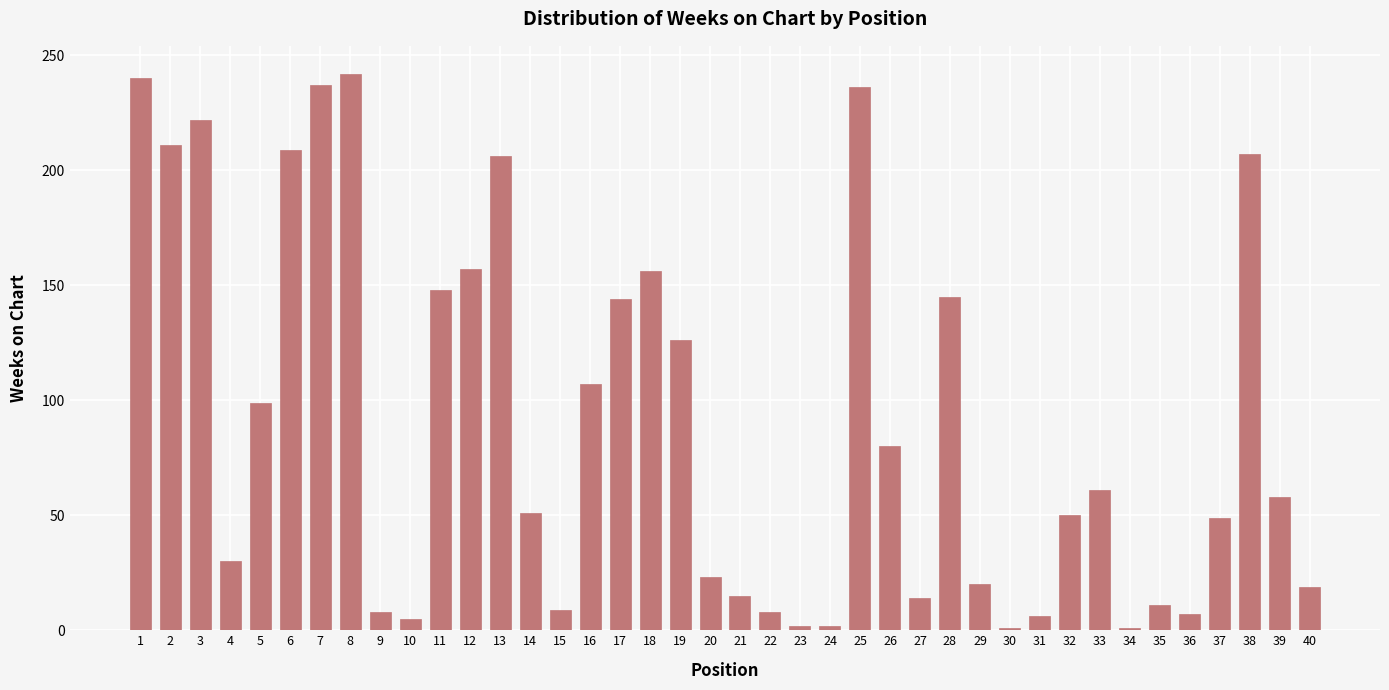

Is it true that the value at 26 is 80?

True